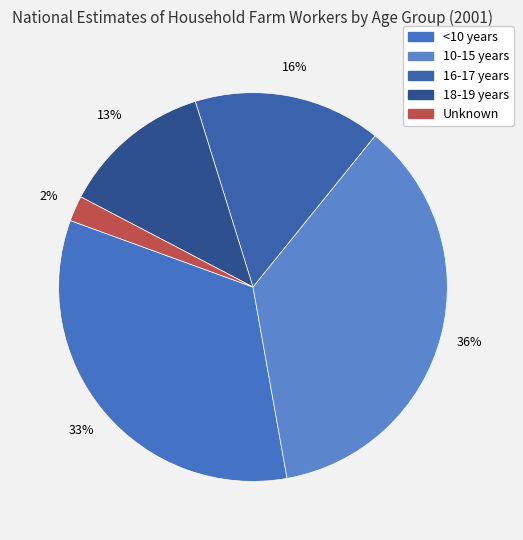

To the nearest percent, what is the average slice percentage?

20%